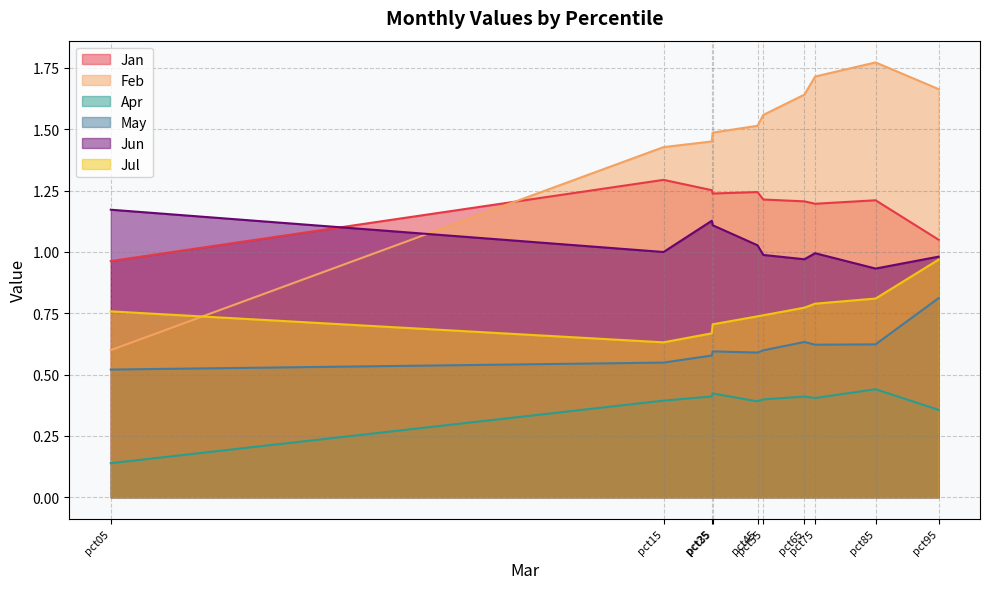

List the series in order of their peak value, lowest first.

Apr, May, Jul, Jun, Jan, Feb